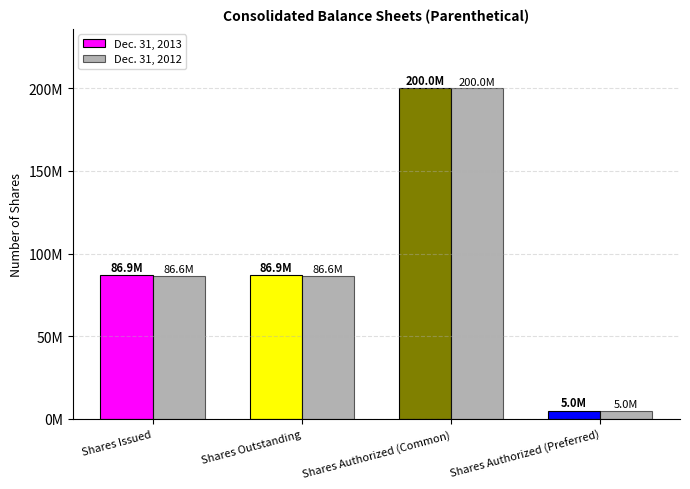

What is the average value?

94536049